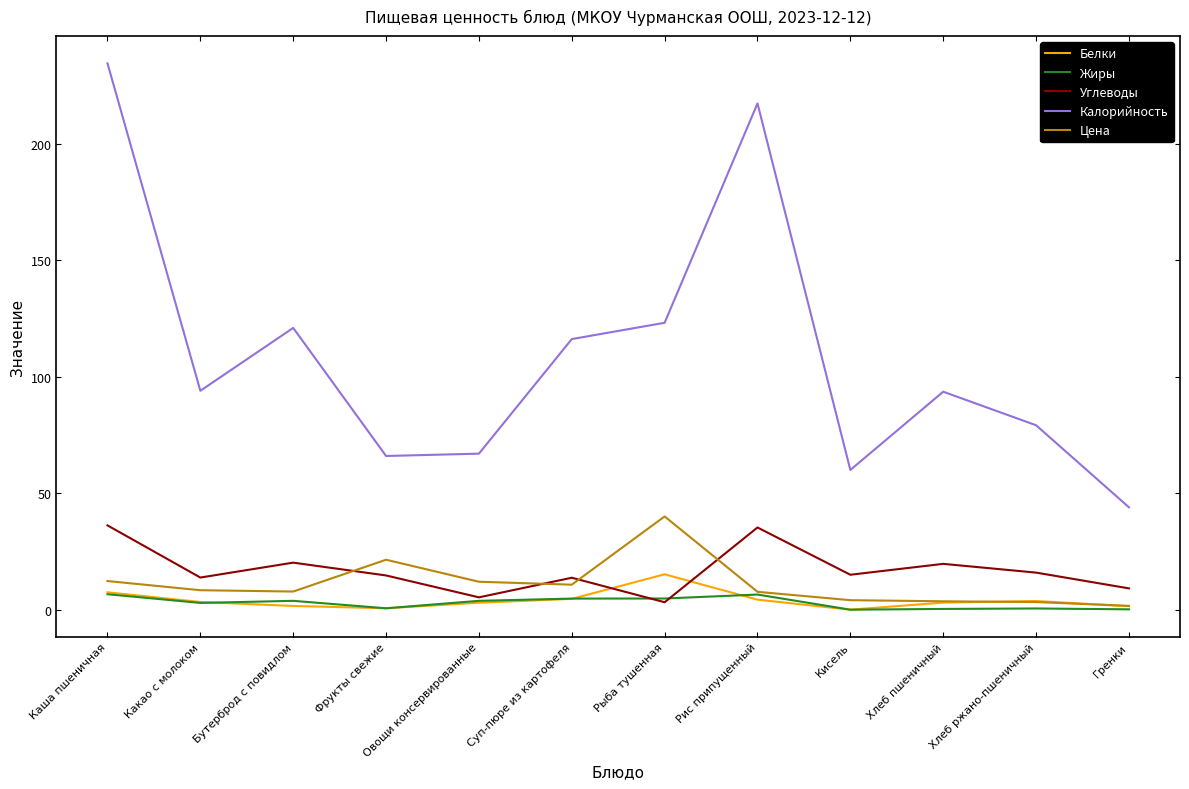

Which series ends up on top after the final intersection of Жиры and Углеводы?

Углеводы